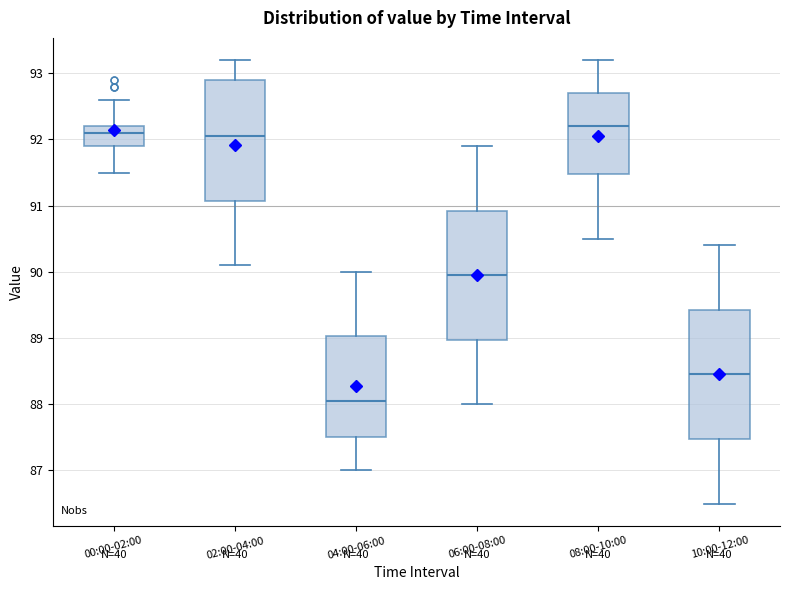

Reading left to right, read every box against the y-axis: the position of its median line, the range the box covers, and the ends of its whiskers. The values are not printed on the chart, so give them approximately, as read against the axis.

00:00-02:00: median 92.1, box 91.9 to 92.2, whiskers 91.5 to 92.6
02:00-04:00: median 92.1, box 91.1 to 92.9, whiskers 90.1 to 93.2
04:00-06:00: median 88.1, box 87.5 to 89.0, whiskers 87.0 to 90.0
06:00-08:00: median 90.0, box 89.0 to 90.9, whiskers 88.0 to 91.9
08:00-10:00: median 92.2, box 91.5 to 92.7, whiskers 90.5 to 93.2
10:00-12:00: median 88.5, box 87.5 to 89.4, whiskers 86.5 to 90.4